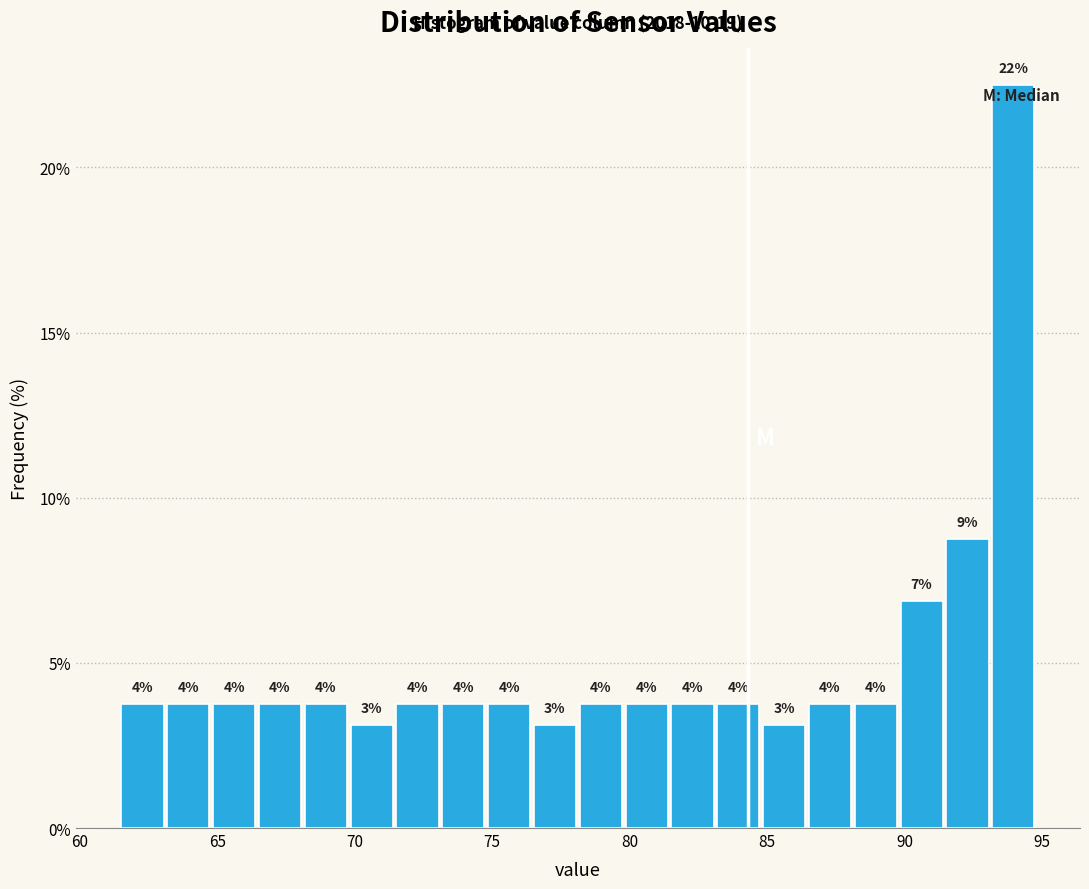

Read against the x-axis, roughly where is the centre of the tallest bar?

94.0